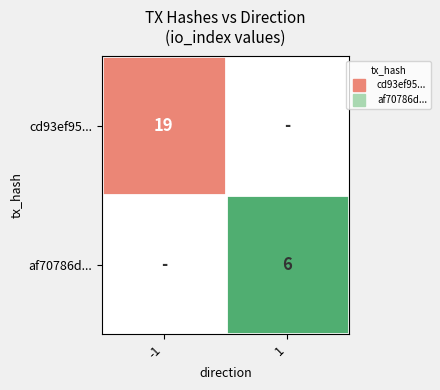

Is the value of af70786d... at -1 greater than the value of cd93ef95... at 1?

No